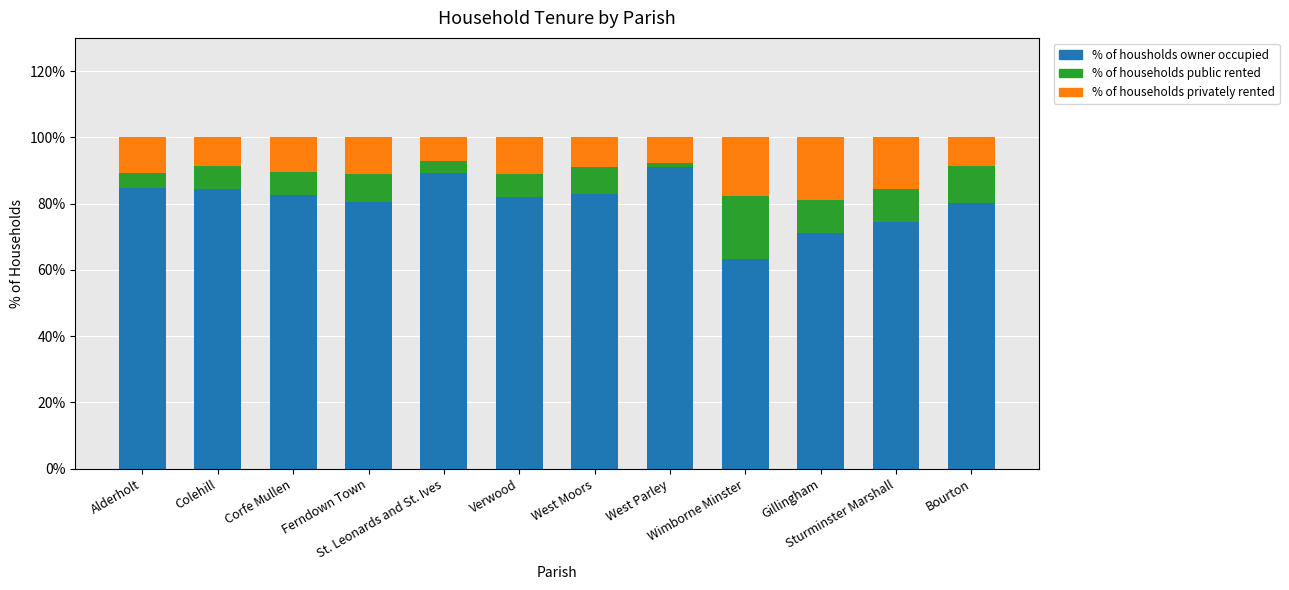

Count the number of categories in the chart.

12